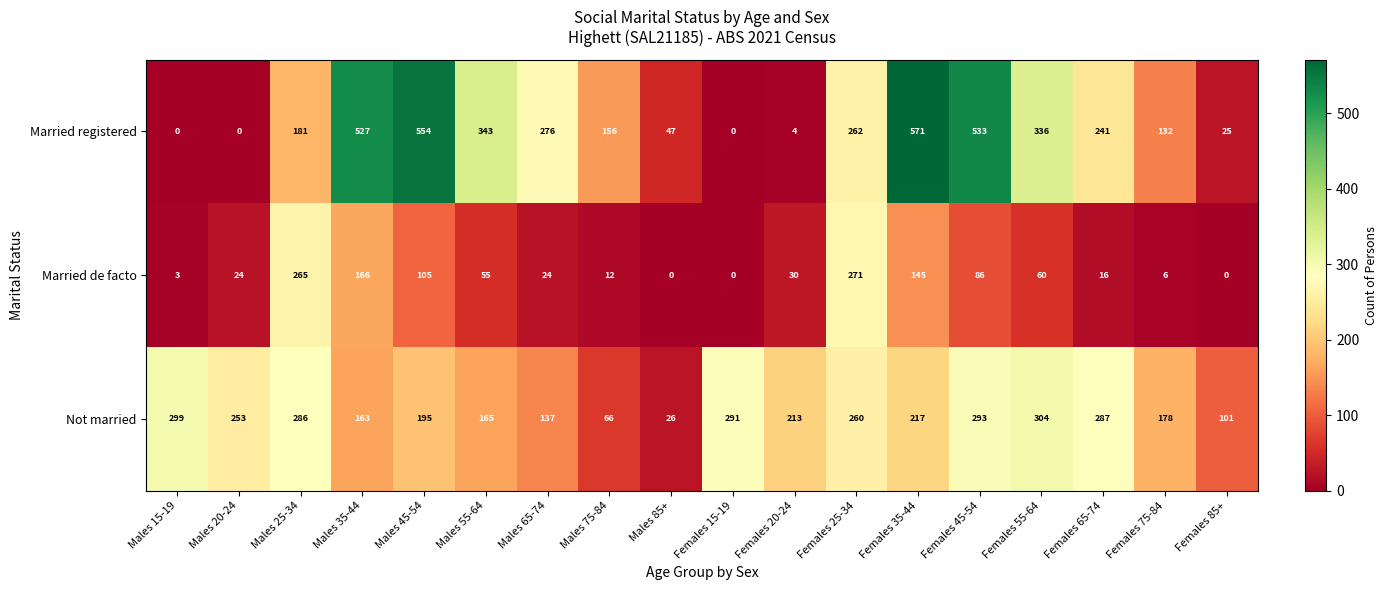

How many distinct data groups are displayed?

3